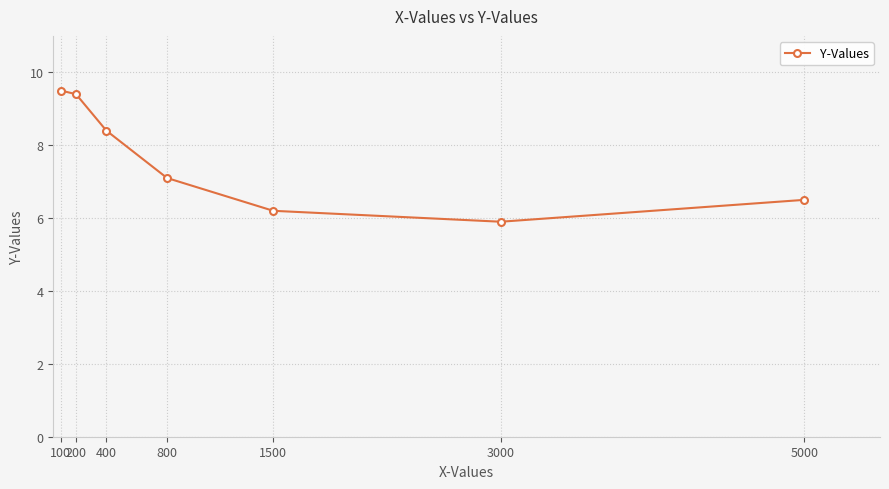

What is the difference between the values at 5000 and 100?

3.0